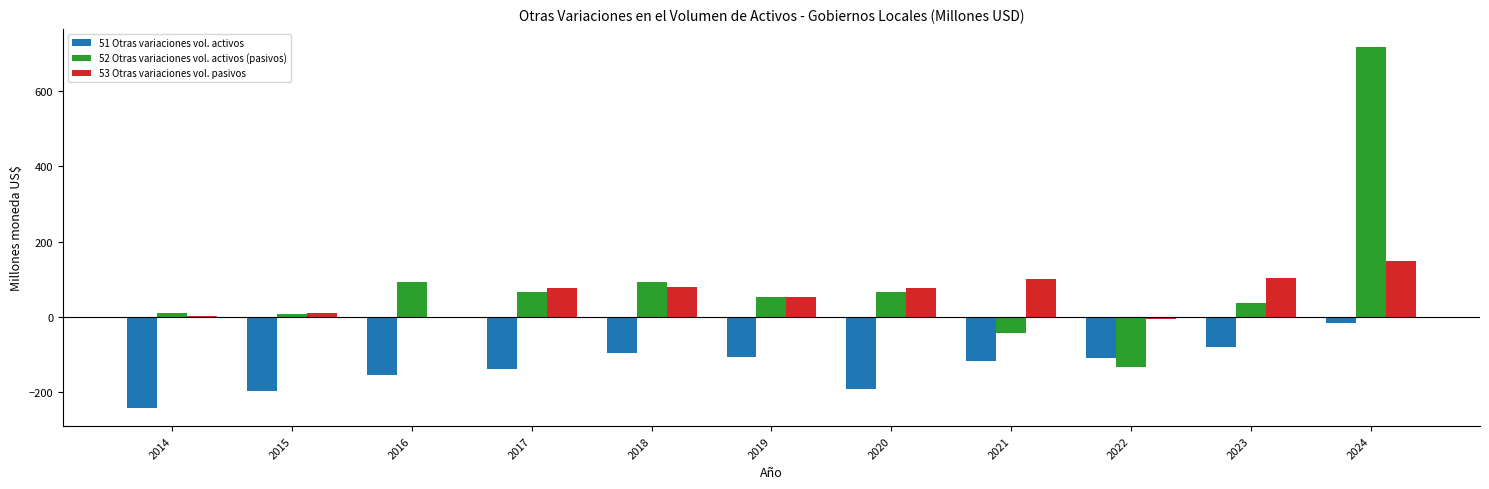

The 53 Otras variaciones vol. pasivos series shows -1.2 at 2016. True or false?

True